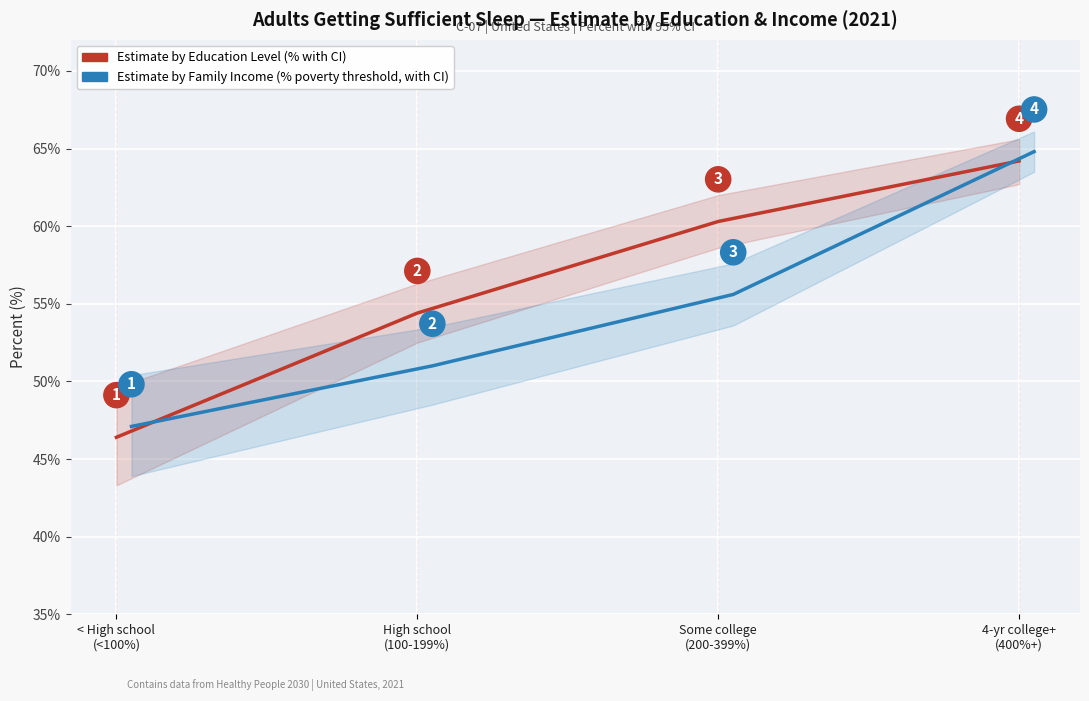

How many times do Estimate by Family Income (% poverty threshold) and Estimate by Education Level cross each other?

2